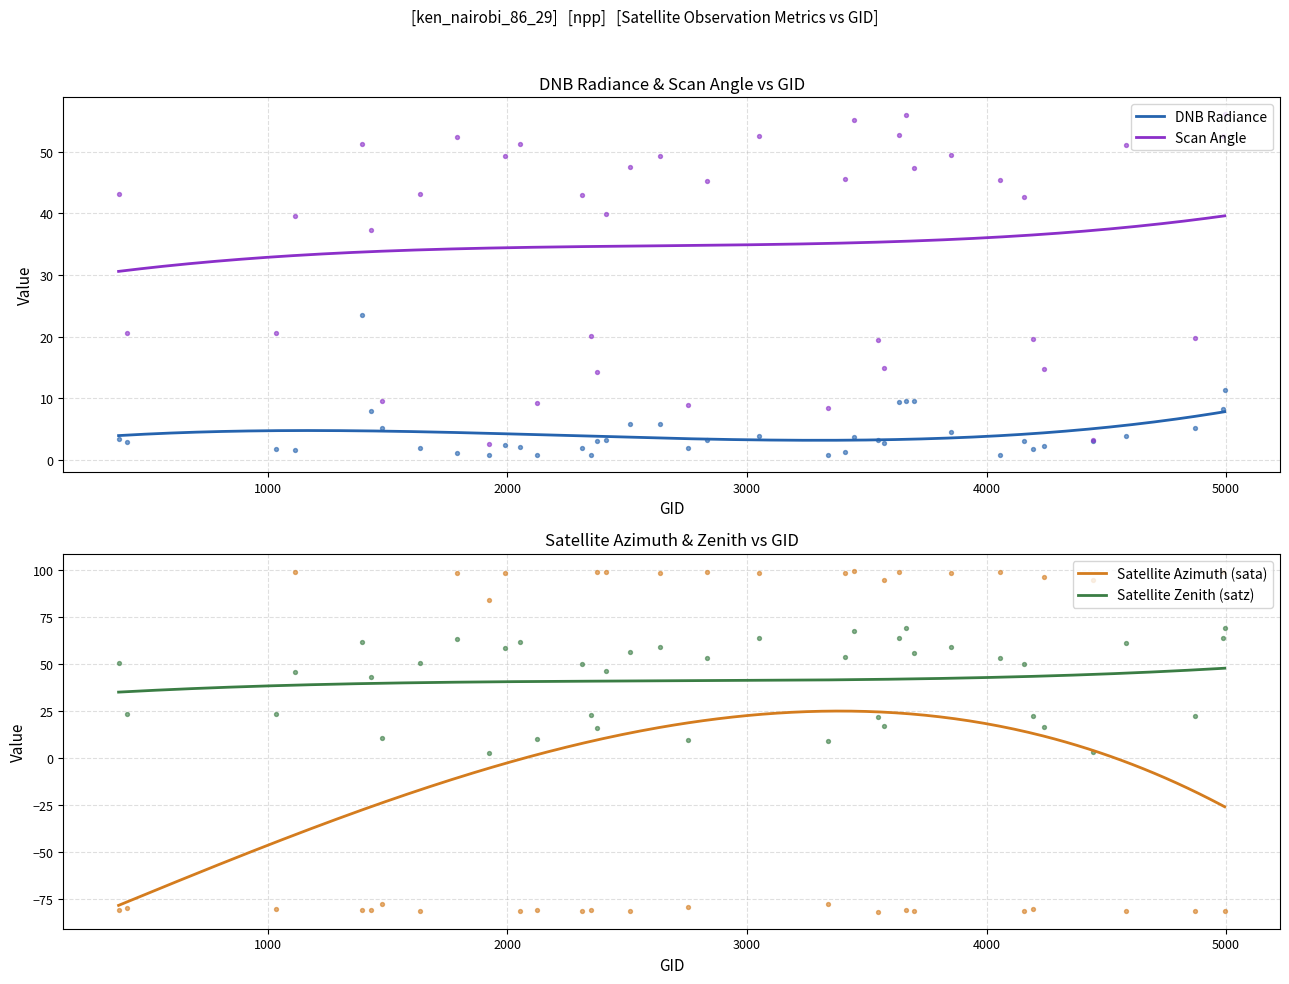

True or false: DNB Radiance and Scan Angle cross at least once.

False